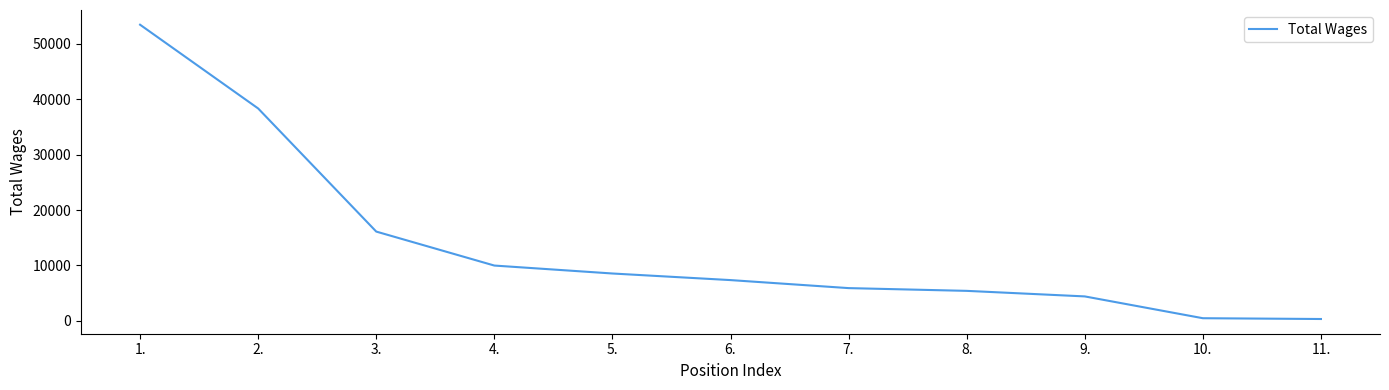

What is the greatest value displayed?

53480